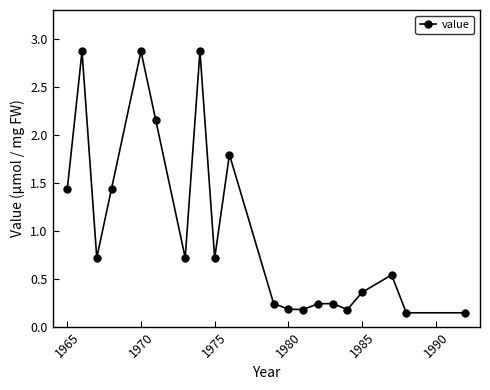

What is the difference between the maximum and second lowest values?

2.7